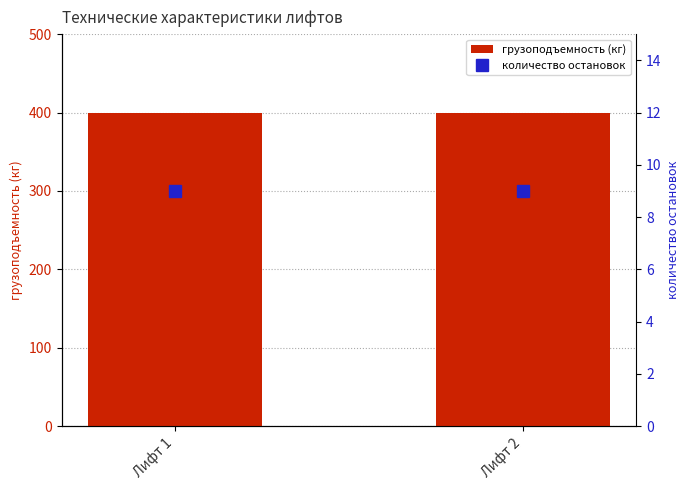

Reading left to right, transcribe all the data shown in this chart.

грузоподъемность (кг): Лифт 1=400	Лифт 2=400
количество остановок: Лифт 1=9	Лифт 2=9